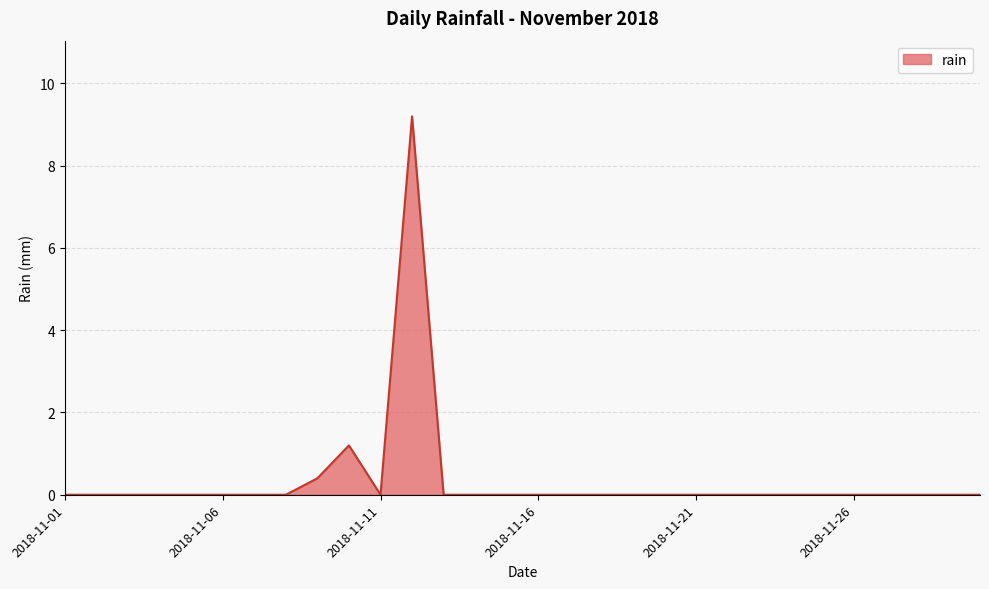

What is the greatest value displayed?

9.2